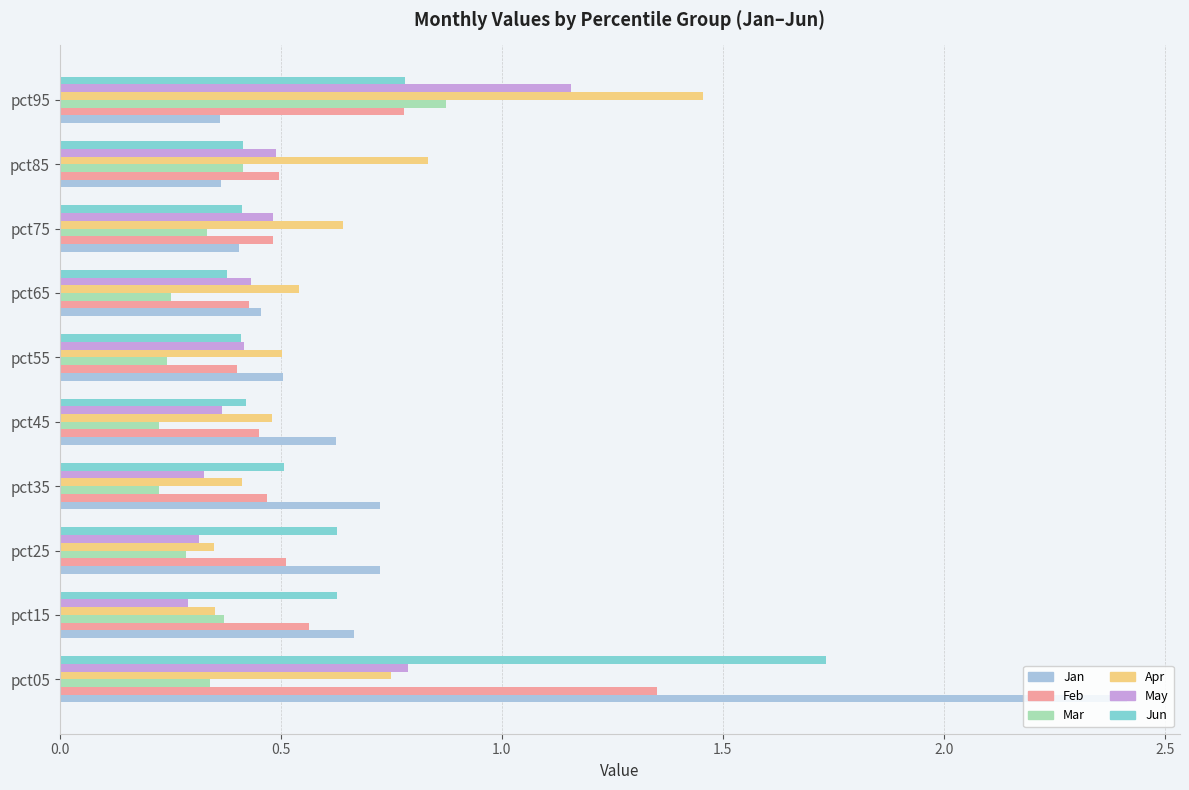

What are all the series names shown in the legend?

Jan, Feb, Mar, Apr, May, Jun